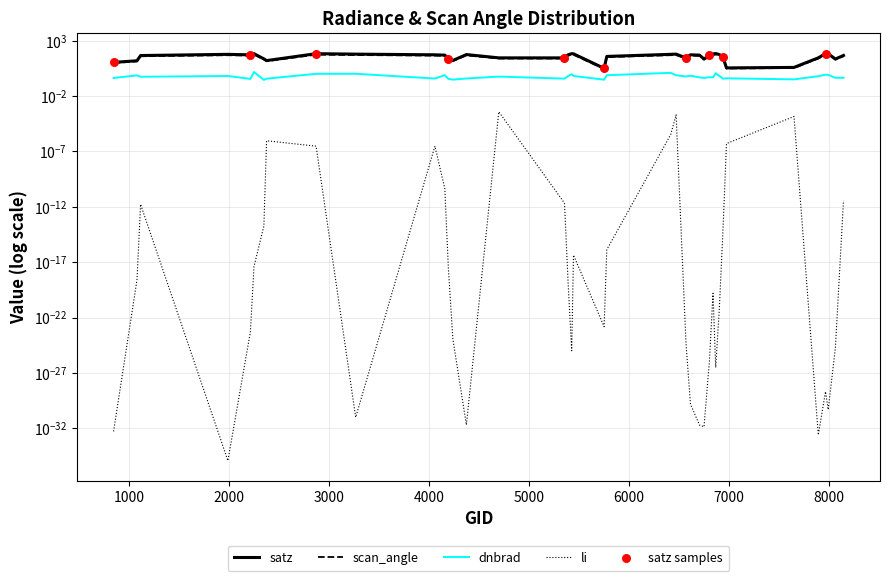

Which series has the largest total across all categories?

satz